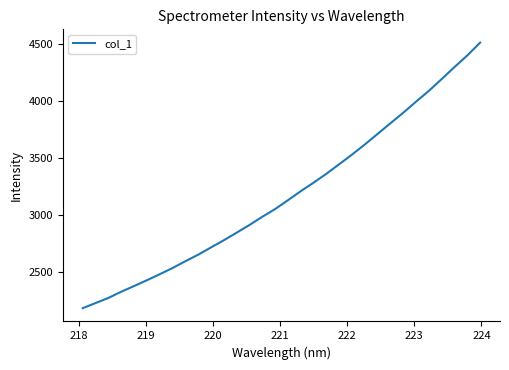

What is the difference between the maximum and minimum values?

2334.7